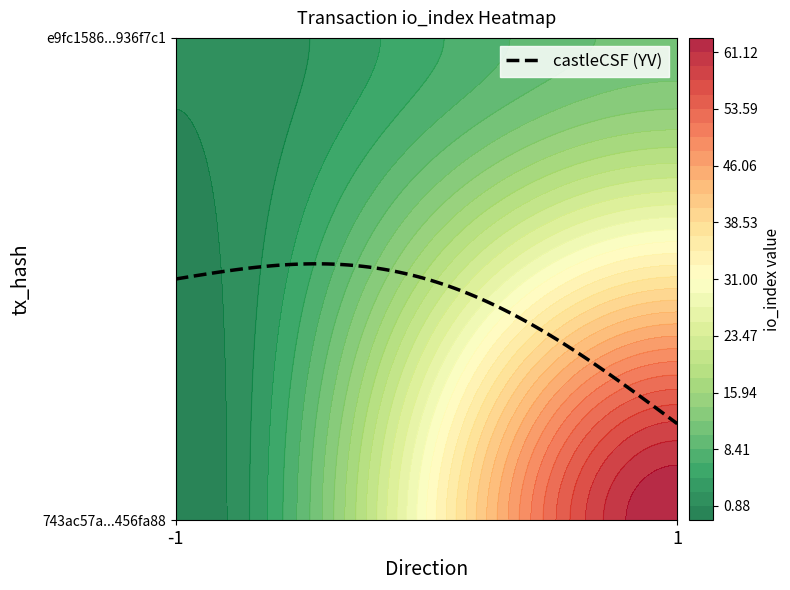

The 743ac57a82344d24d5439d5be2185324456fa88 series shows -2 at 0. True or false?

False